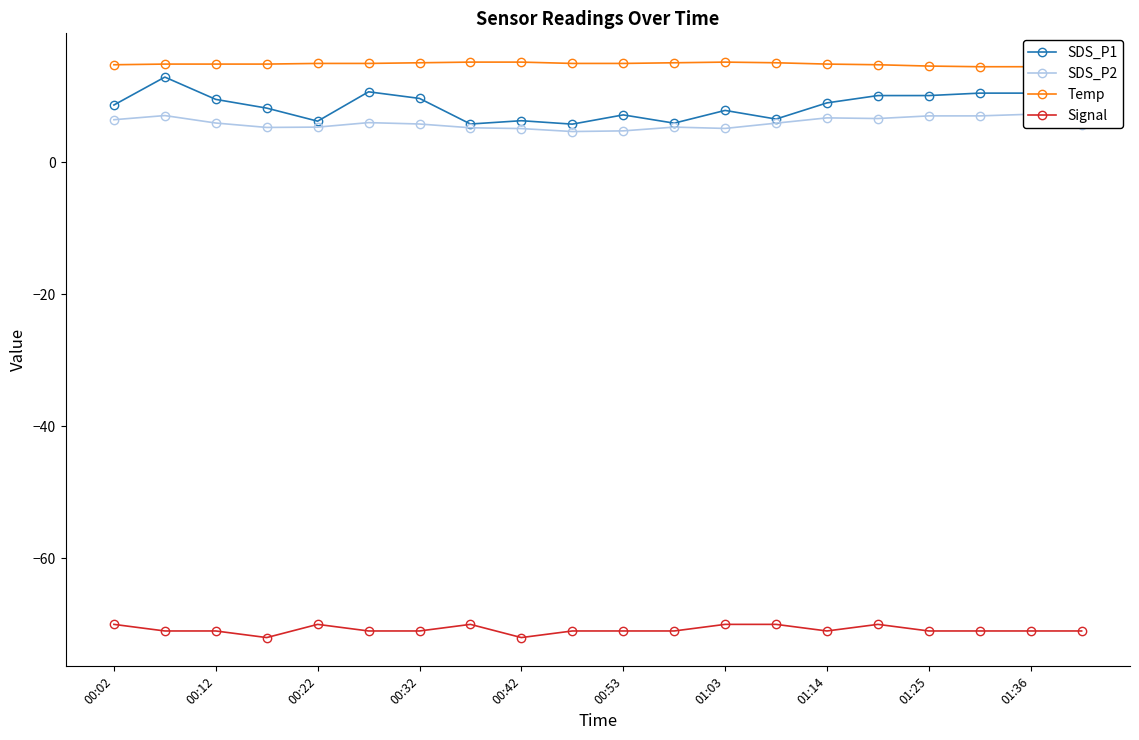

What is the minimum value for Signal?

-72.0